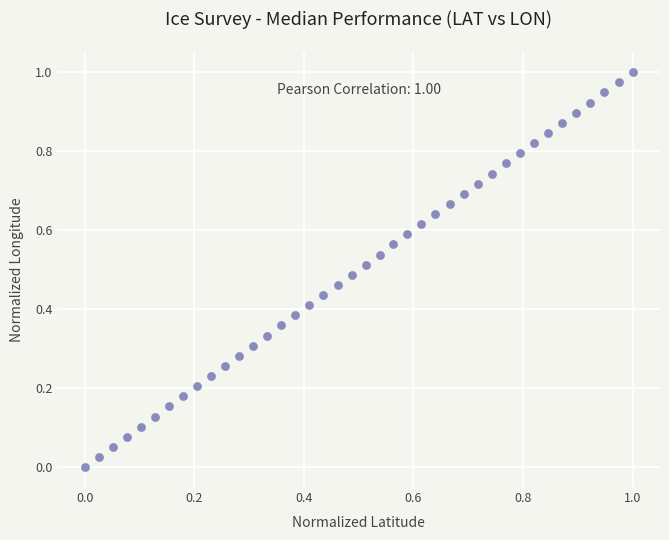

How many data points are displayed?

40